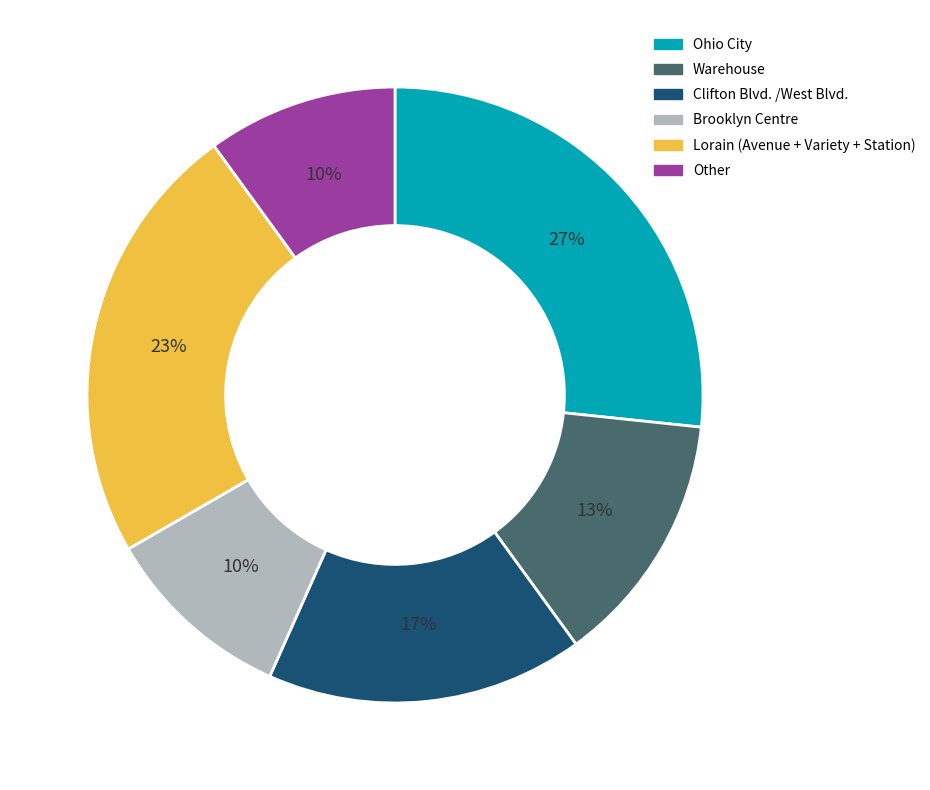

Is there any slice that represents more than half of the pie?

No